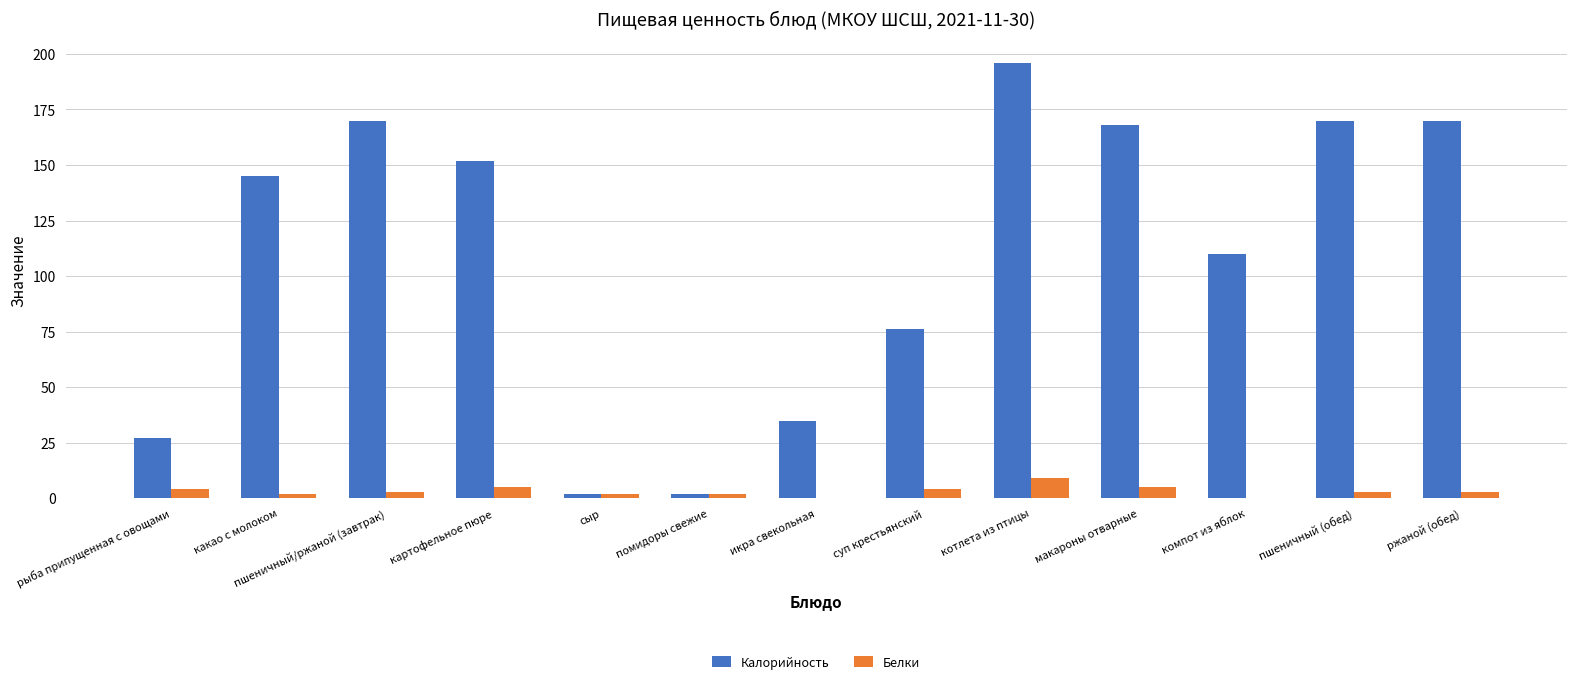

Are the bars grouped side by side (vs. stacked)?

Yes